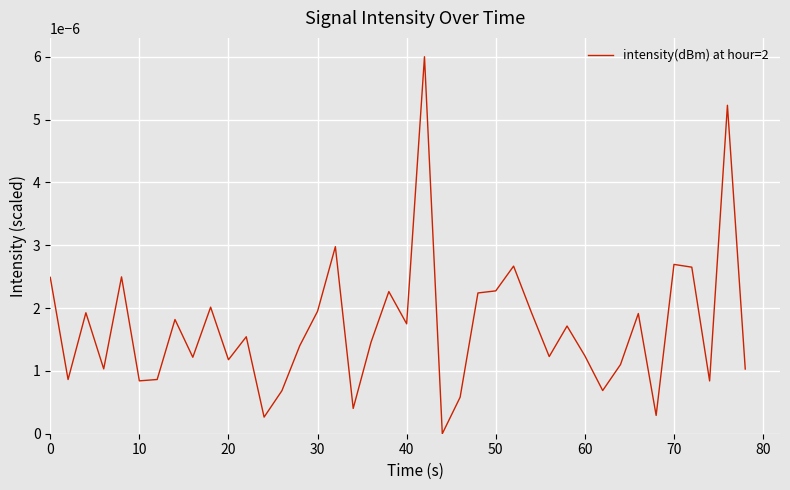

Is this an area chart (filled region under the line)?

No